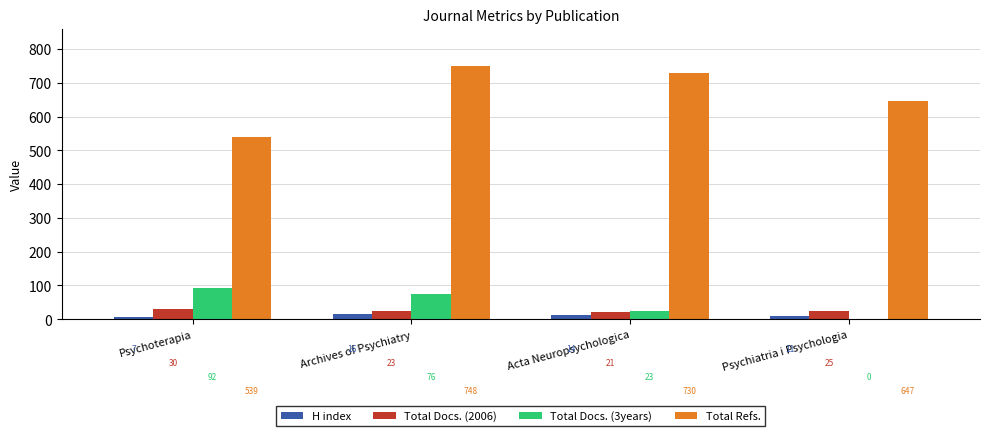

What is the maximum value shown in the chart?

748